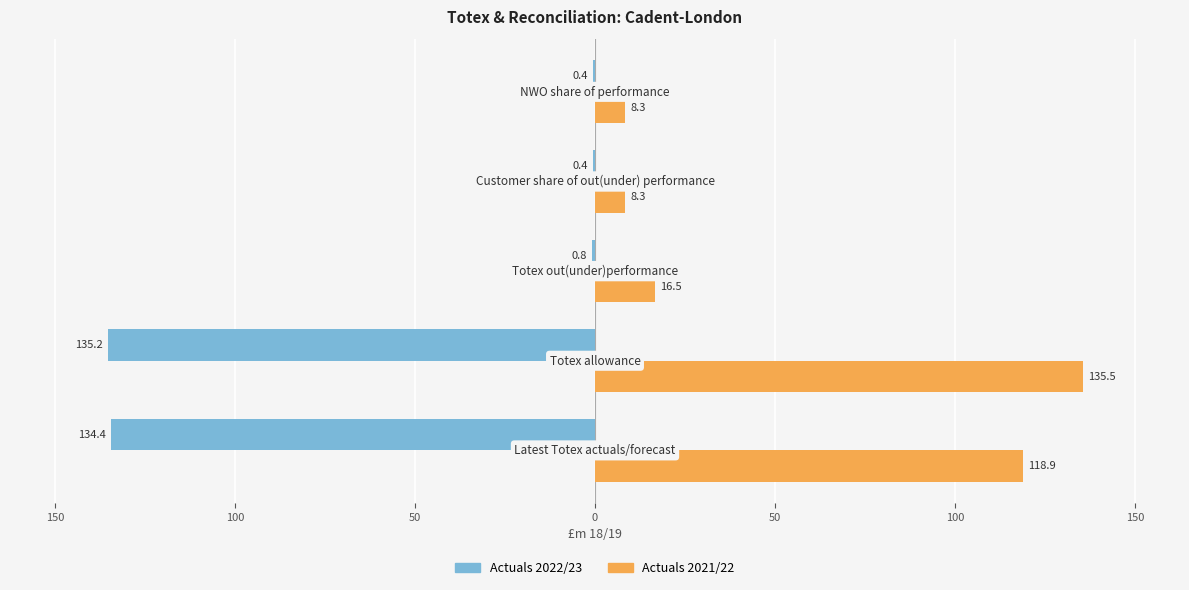

What are all the series names shown in the legend?

Actuals 2022/23, Actuals 2021/22